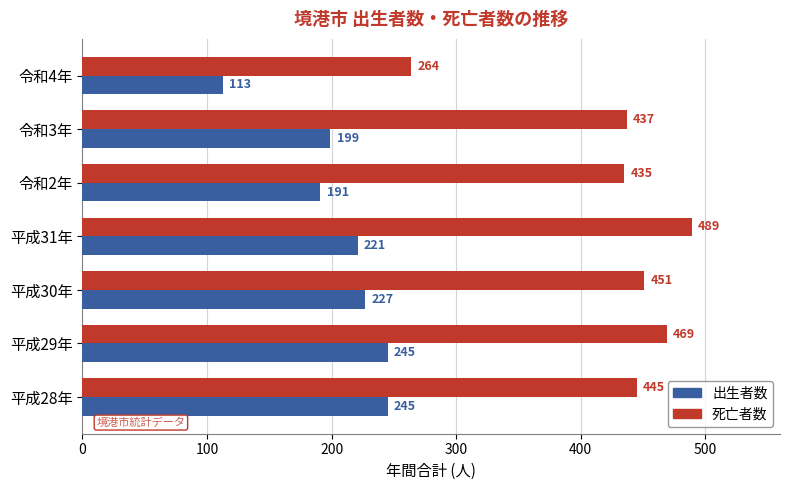

Which series has the widest spread of values?

死亡者数